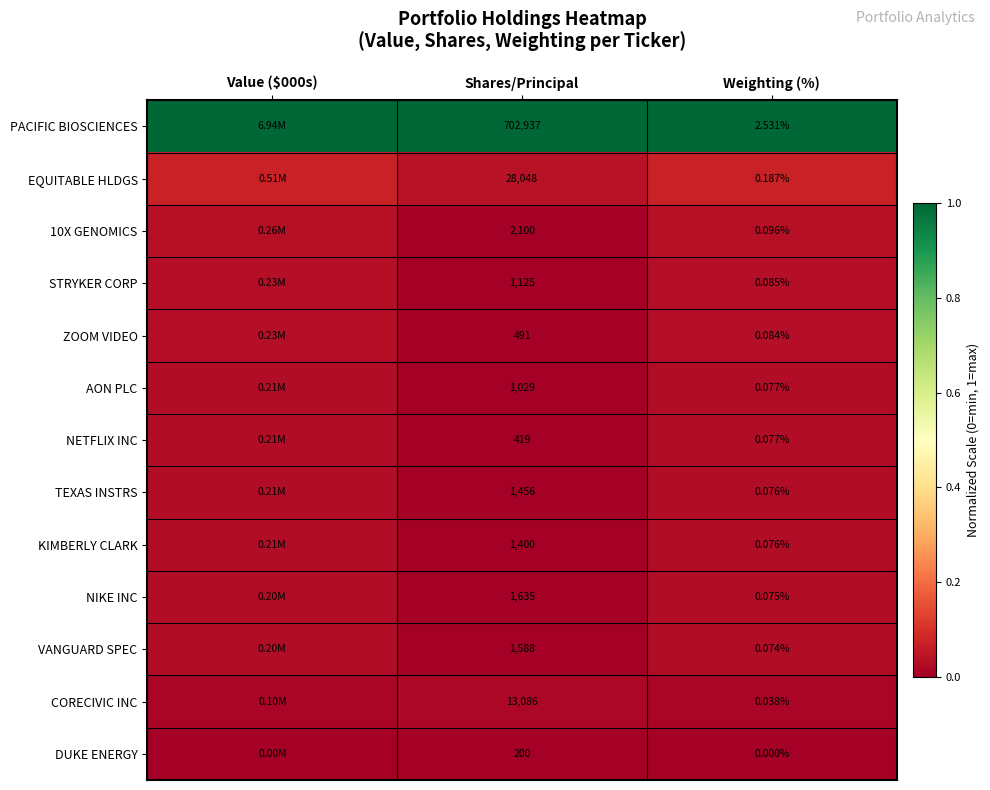

Is the value of TEXAS INSTRS at Weighting (%) greater than the value of CORECIVIC INC at Shares/Principal?

No